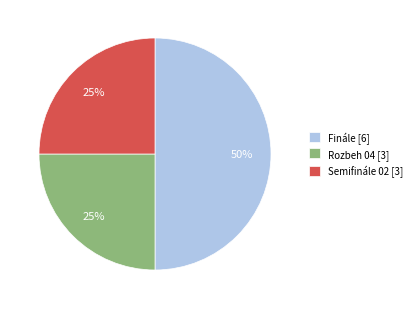

To the nearest percent, what is the combined percentage of Finále and Semifinále 02?

75%